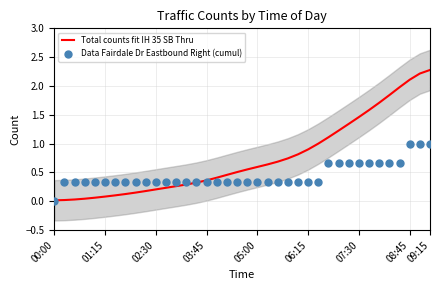

Is the value of Total counts fit IH 35 SB Thru at 12 greater than the value of Data Fairdale Dr Eastbound Right (cumul) at 34?

No